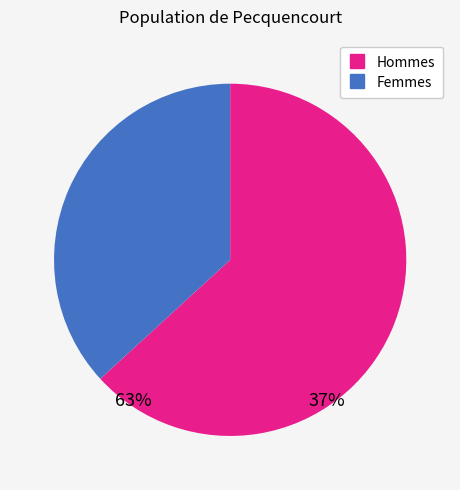

Is there a majority slice in this chart?

Yes